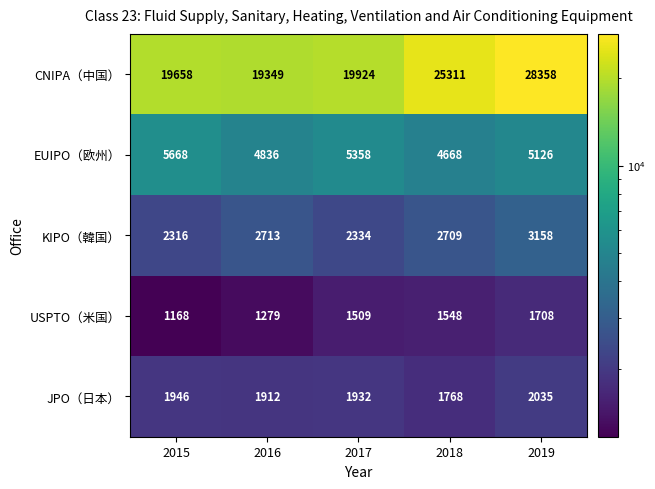

Rank the series at 2015 from lowest to highest value.

USPTO（米国）, JPO（日本）, KIPO（韓国）, EUIPO（欧州）, CNIPA（中国）